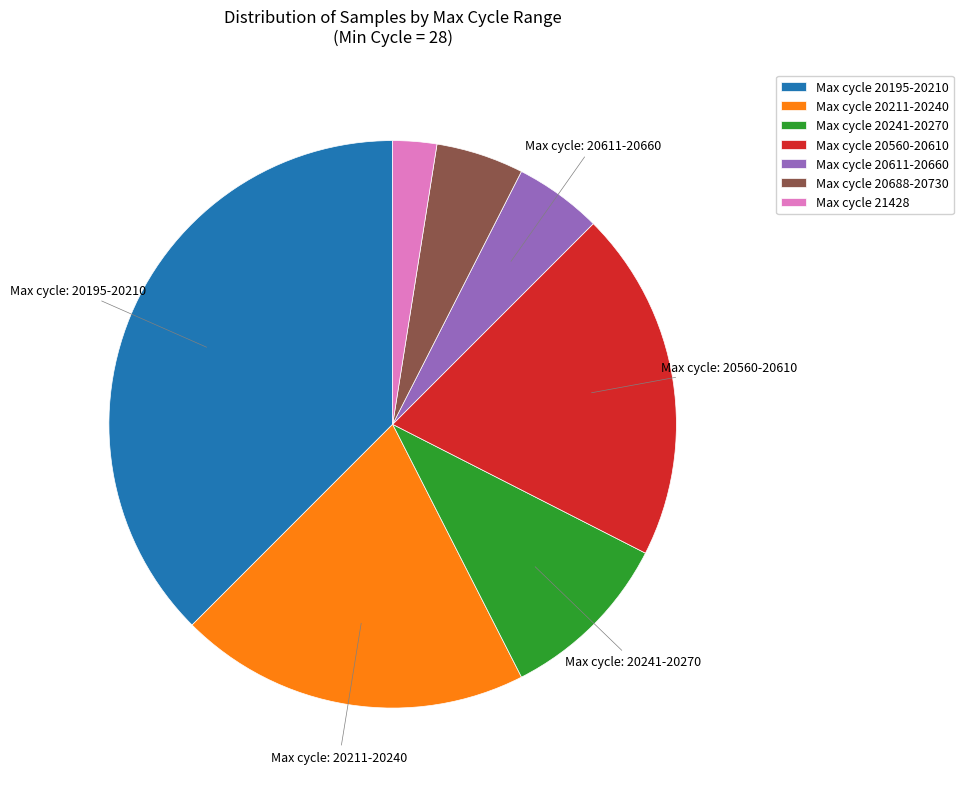

Which slice is the smallest?

Max cycle 21428